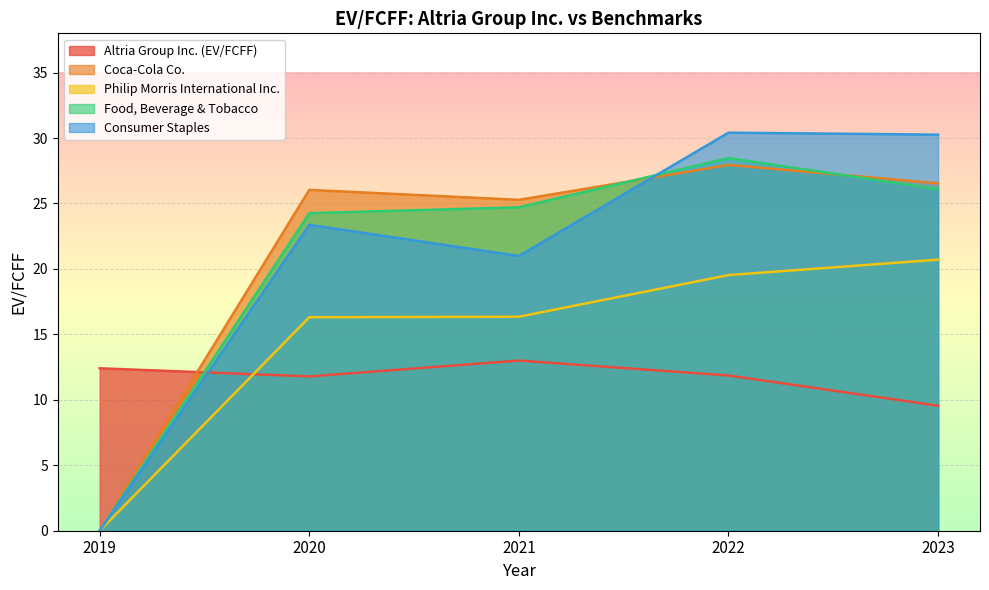

The Philip Morris International Inc. series shows 20.7 at 2023. True or false?

True